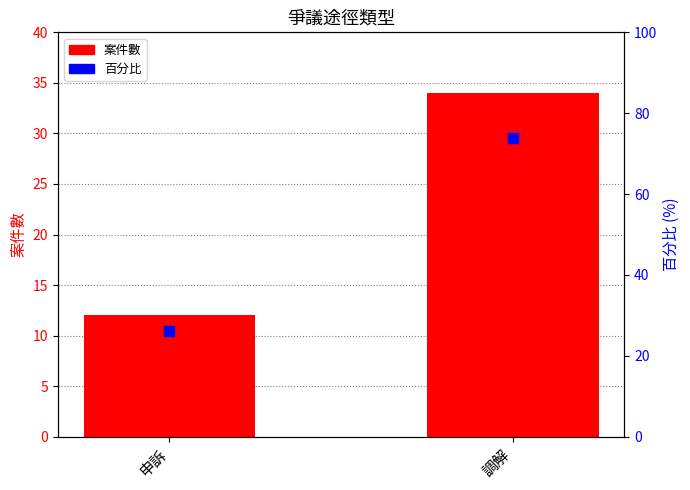

At how many categories does at least one series exceed 61?

1